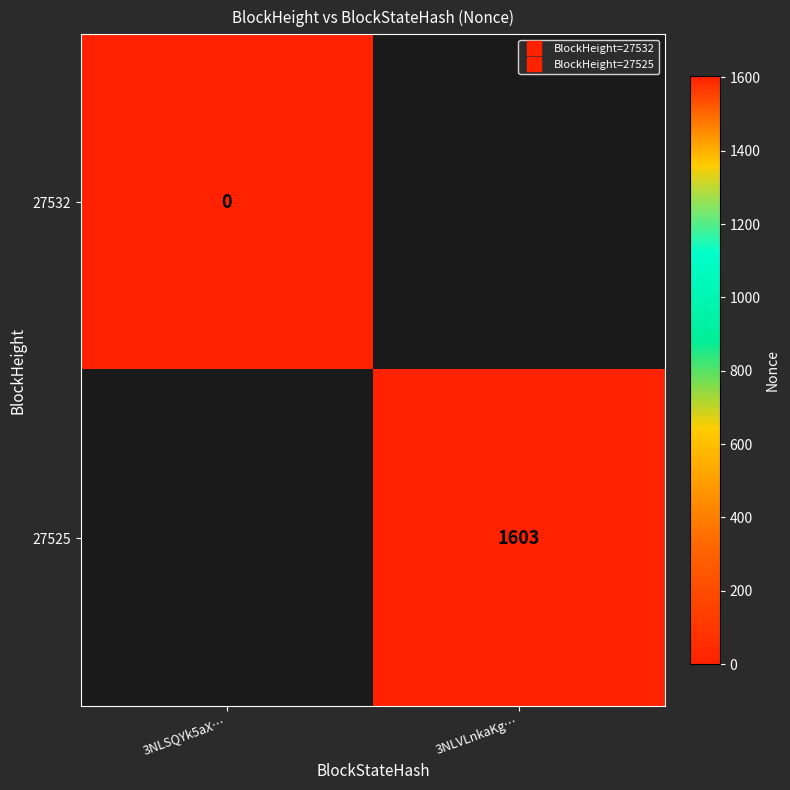

True or false: 27525 has a value of 1603.0 at 3NLVLnkaKg….

True